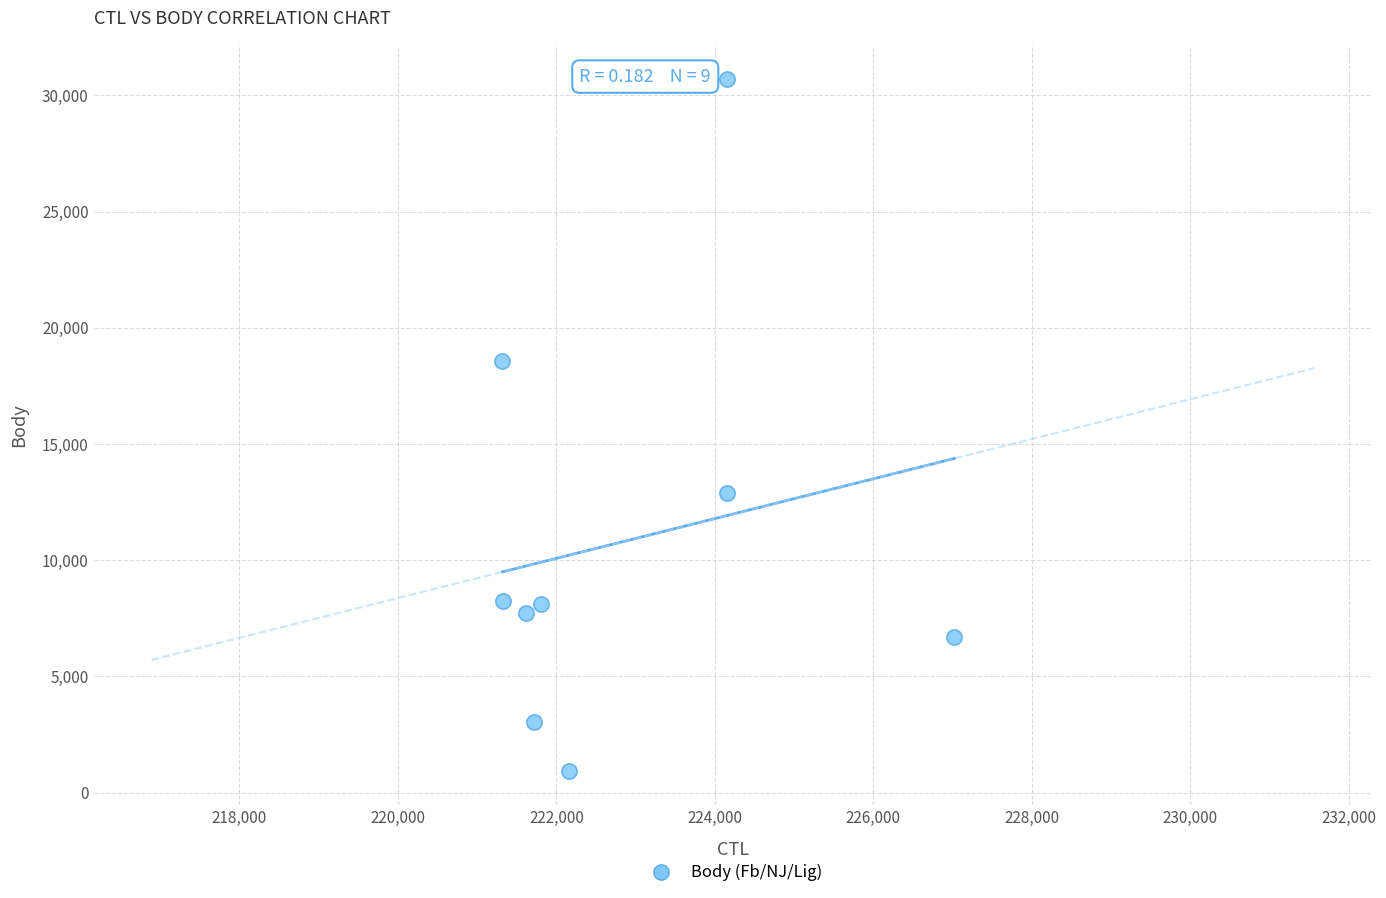

What is the range of X values (max minus min)?

5702